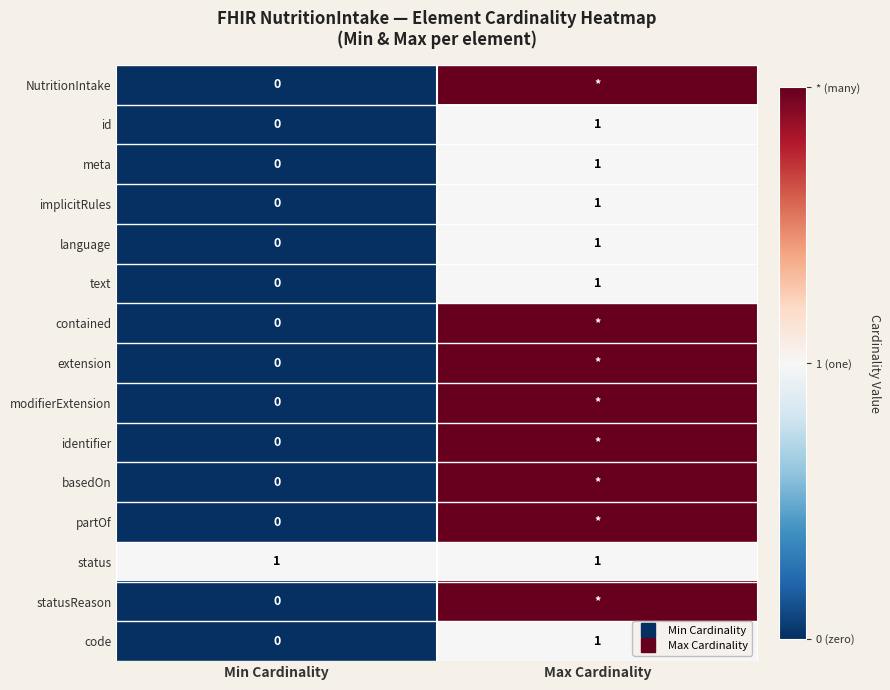

What is the average value of the identifier series?

1